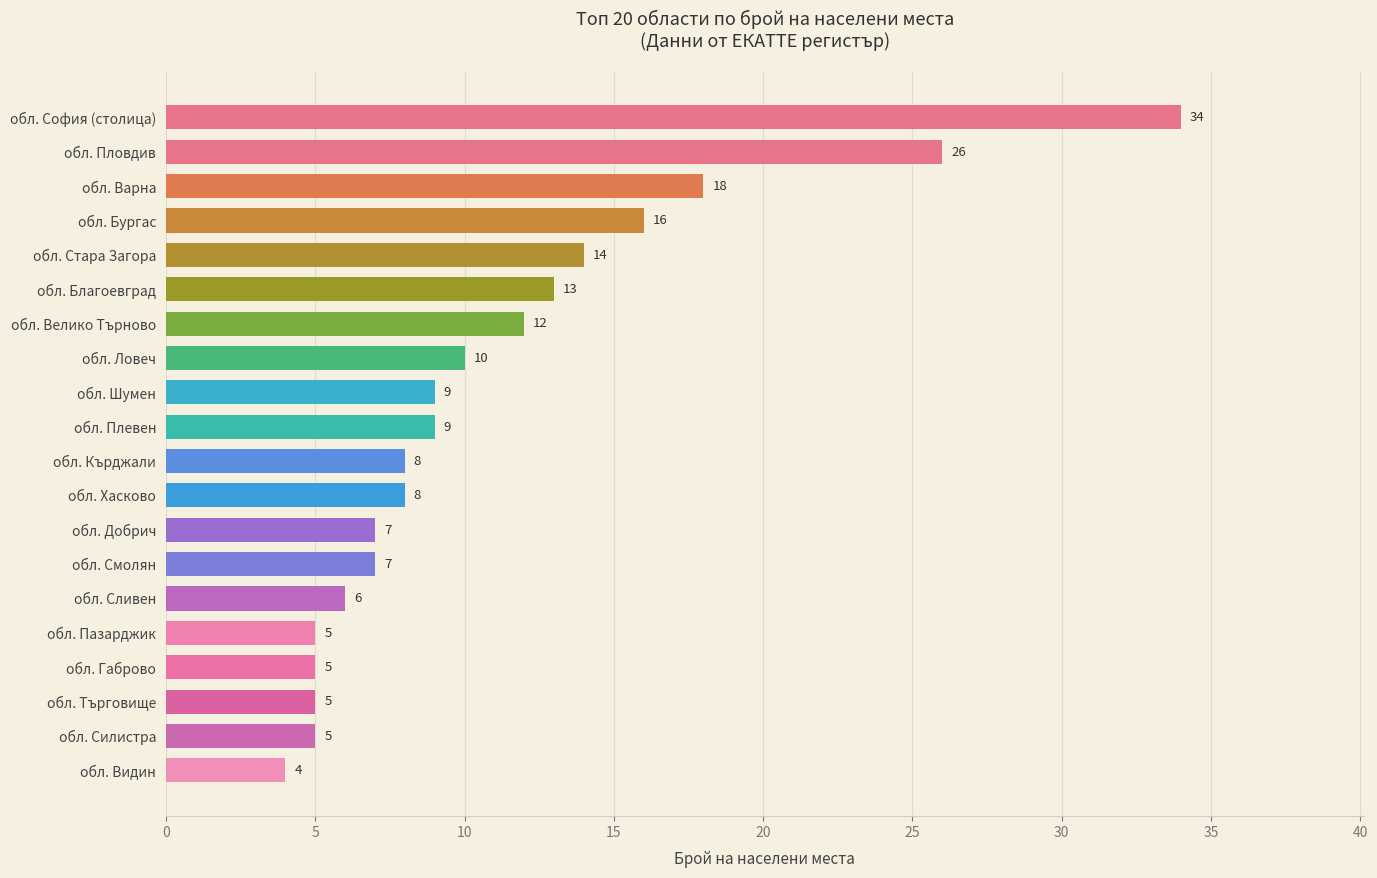

What is the minimum value shown in the chart?

4